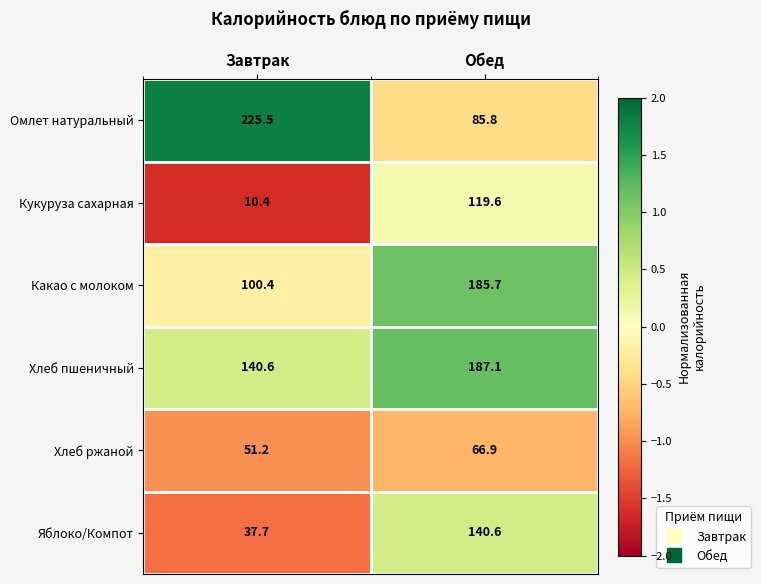

How many series are shown in this chart?

6